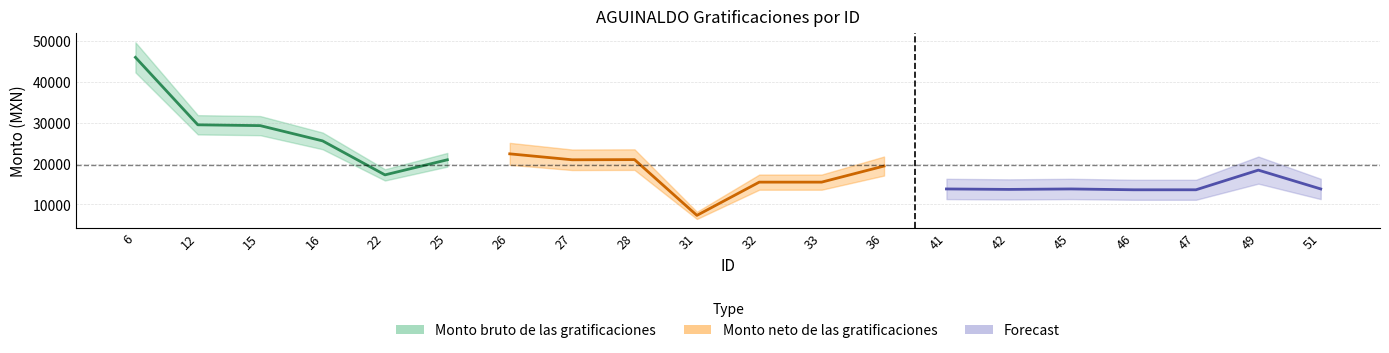

Which series has the largest range (max minus min)?

Monto bruto de las gratificaciones